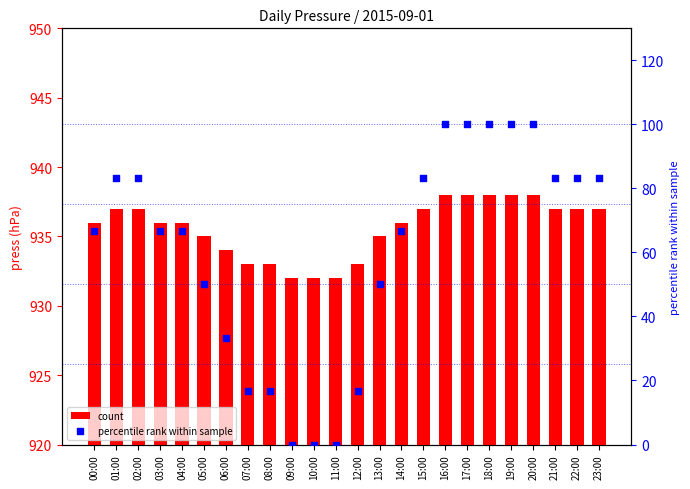

Which series reaches the maximum Y coordinate?

press